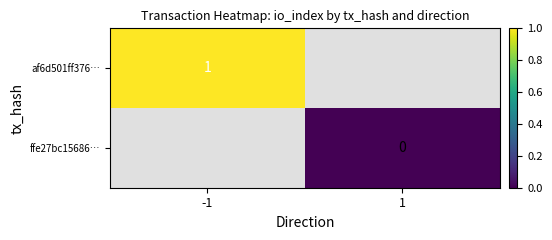

The value of af6d501ff376… at -1 is 2. True or false?

False